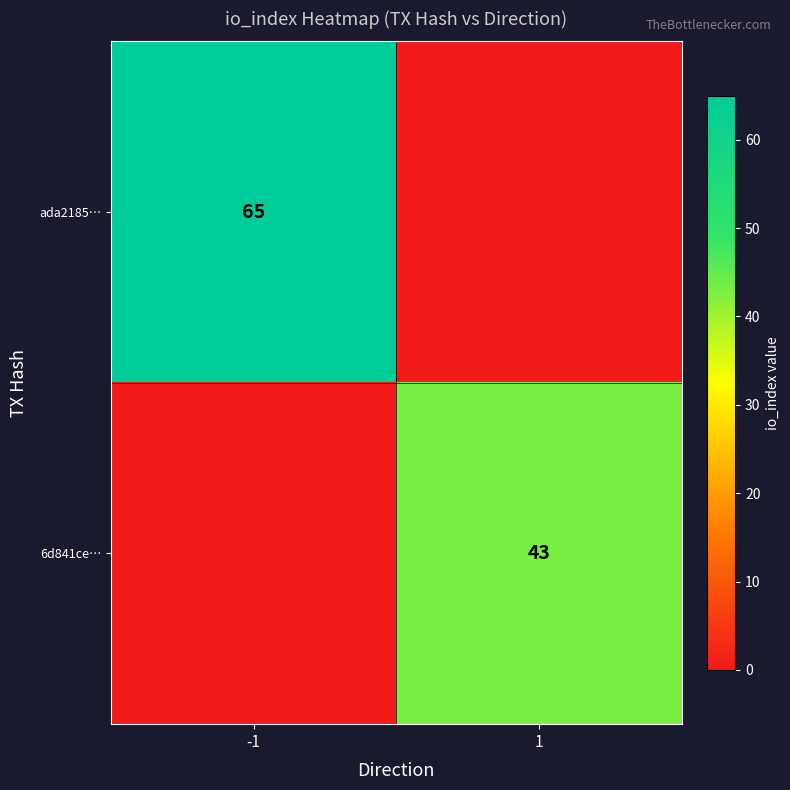

True or false: 6d841ce… has a value of 20 at 1.

False